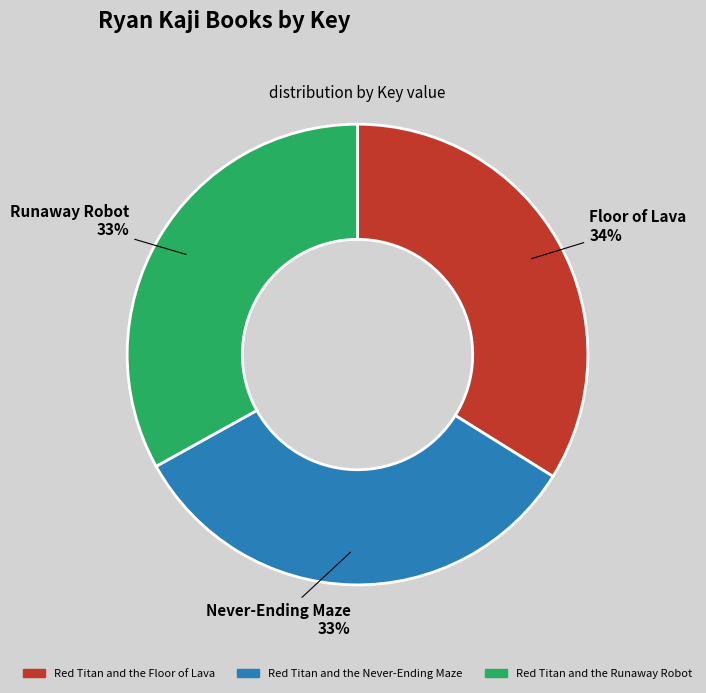

Which slice is the largest?

Floor of Lava